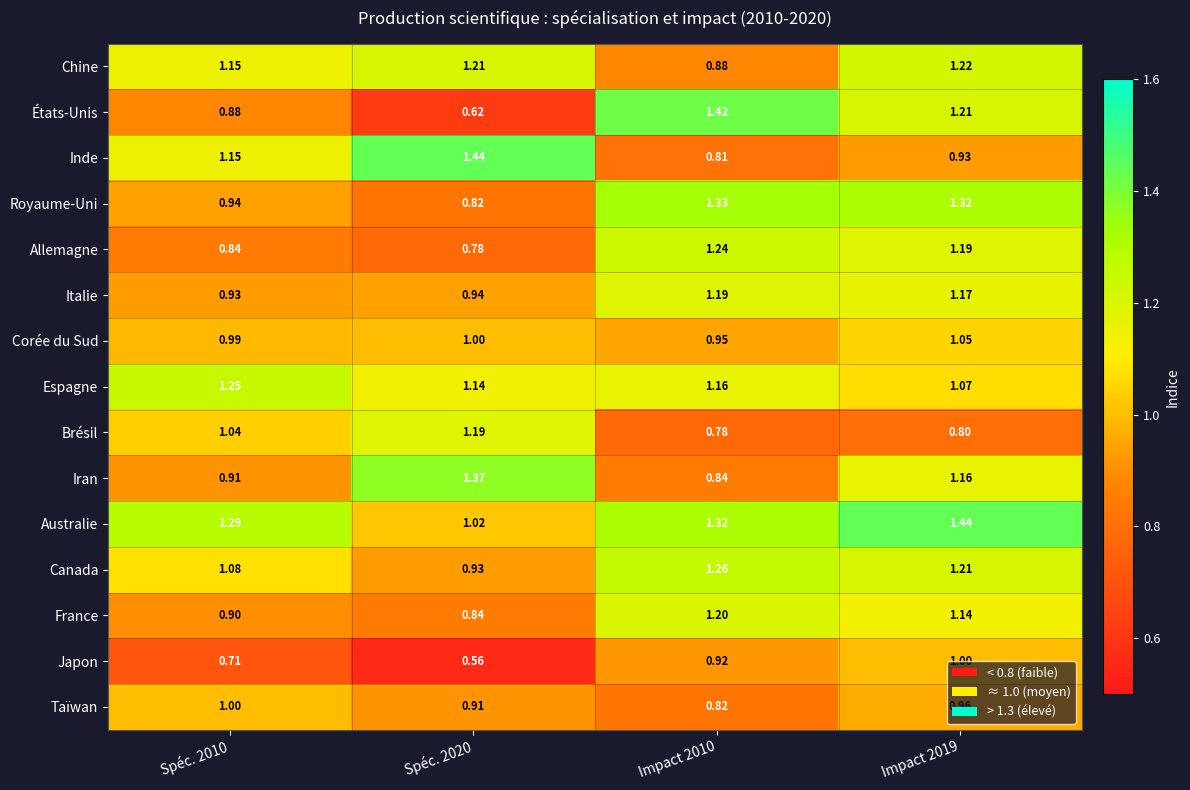

Which series changed the most between Spéc. 2010 and Impact 2019?

Royaume-Uni